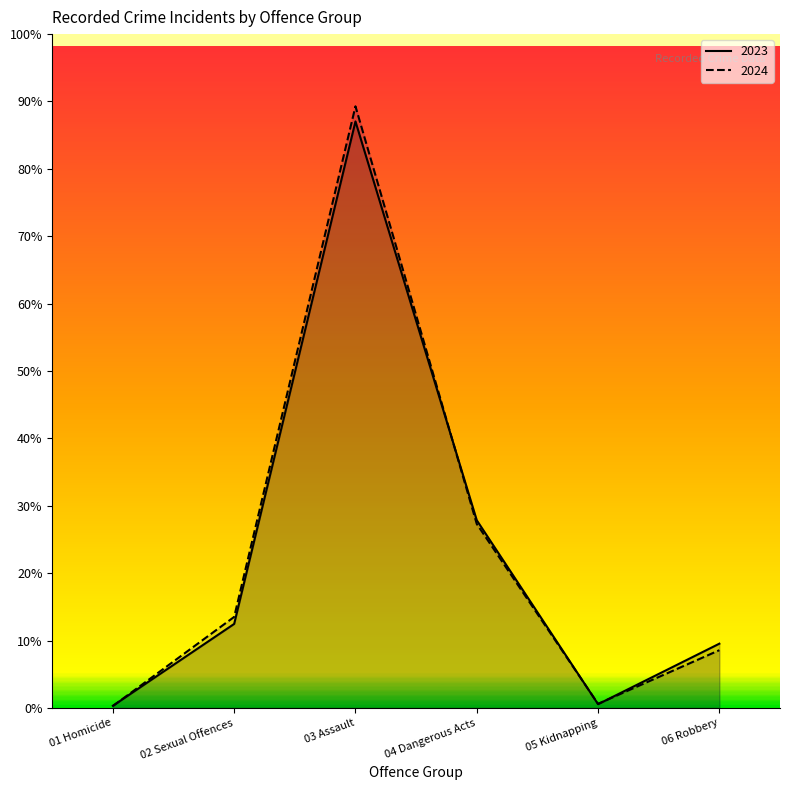

At which category does 2024 reach its first local valley?

05 Kidnapping